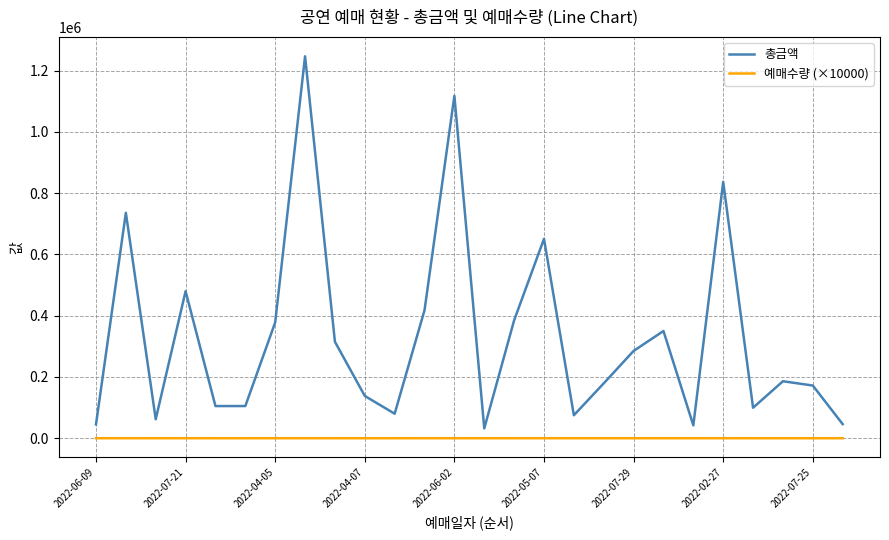

At how many categories does at least one series exceed 1104128?

2